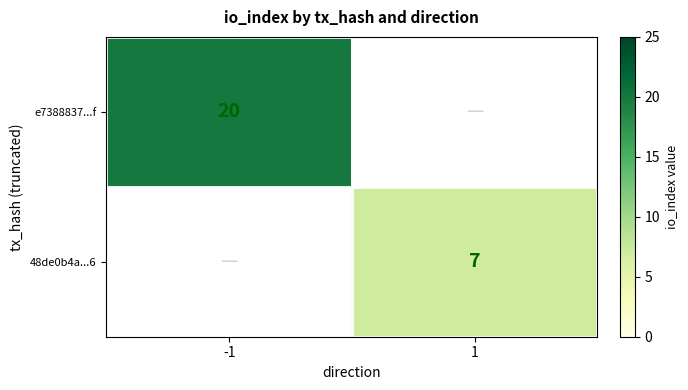

True or false: 48de0b4a...6 has a value of 3 at 1.

False